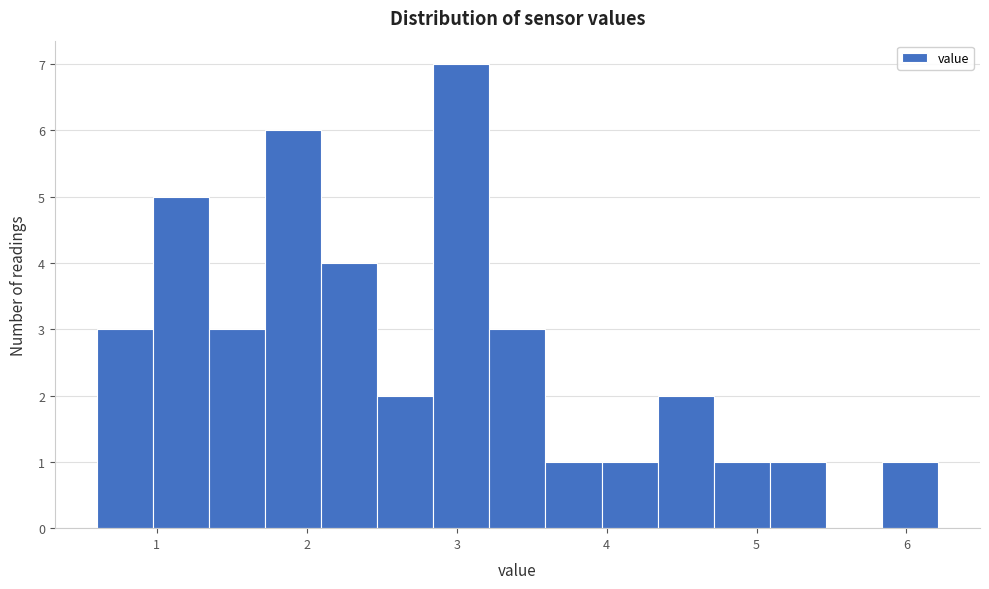

Around what value on the x-axis is the tallest bar? Give the approximate position of its centre, as read against the axis.

3.0